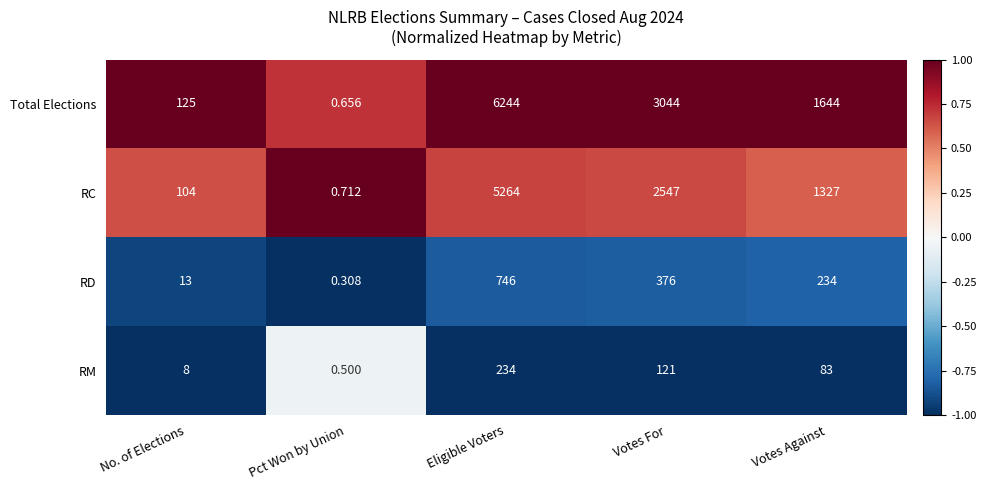

At which category is the sum across all series the highest?

Eligible Voters